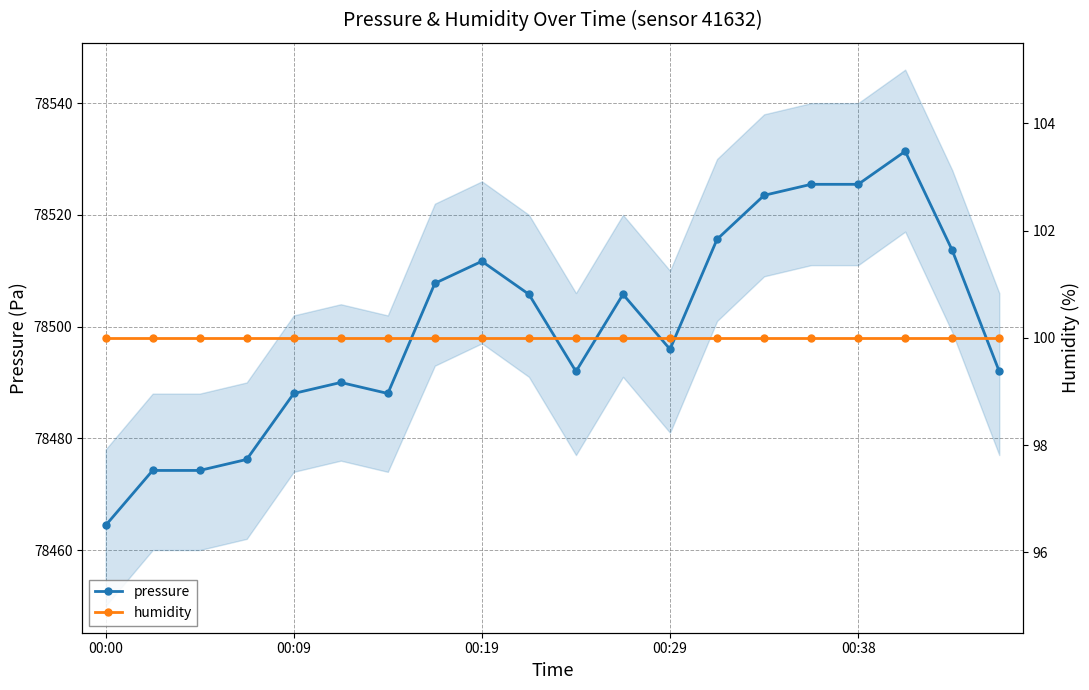

Where is pressure nearest to the value 78497?

00:29